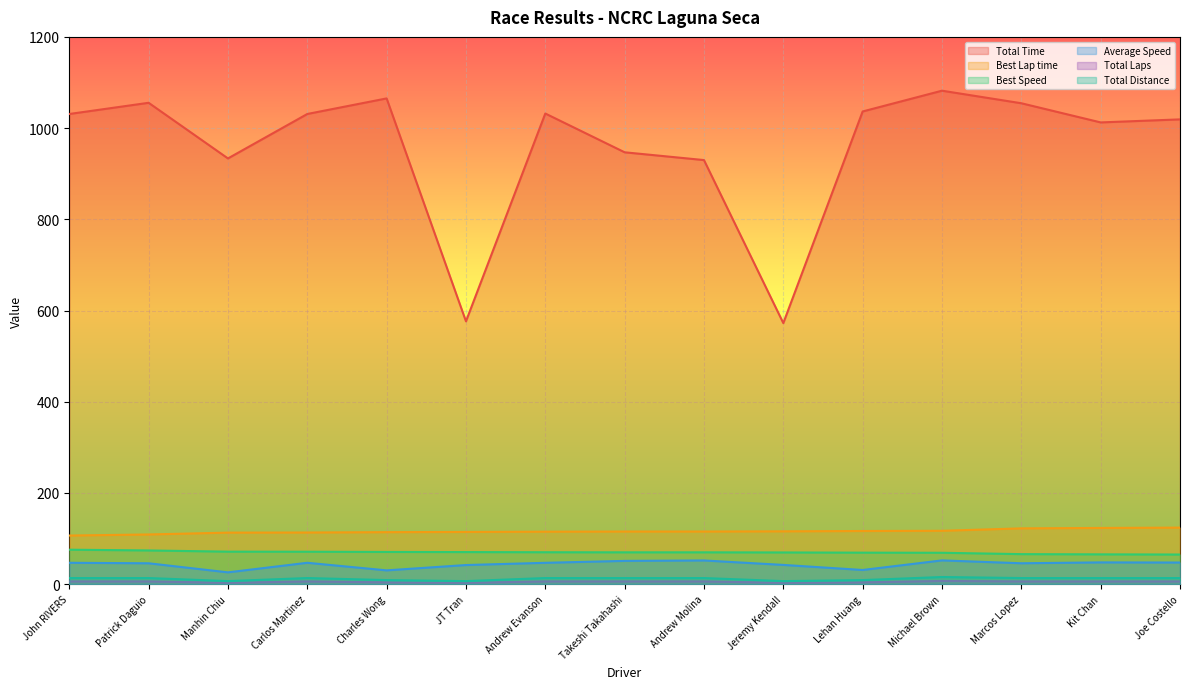

How many series are shown in this chart?

6